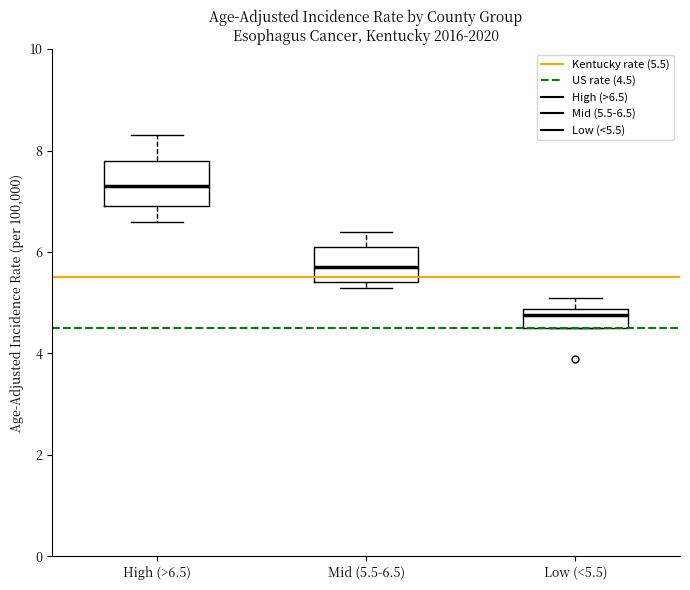

Reading left to right, read every box against the y-axis: the position of its median line, the range the box covers, and the ends of its whiskers. The values are not printed on the chart, so give them approximately, as read against the axis.

High (>6.5): median 7.4, box 7.0 to 7.8, whiskers 6.6 to 8.4
Mid (5.5-6.5): median 5.8, box 5.4 to 6.2, whiskers 5.4 (just below the box's lower edge) to 6.4
Low (<5.5): median 4.8 (just below the box's upper edge), box 4.6 to 4.8, whiskers 4.6 to 5.2